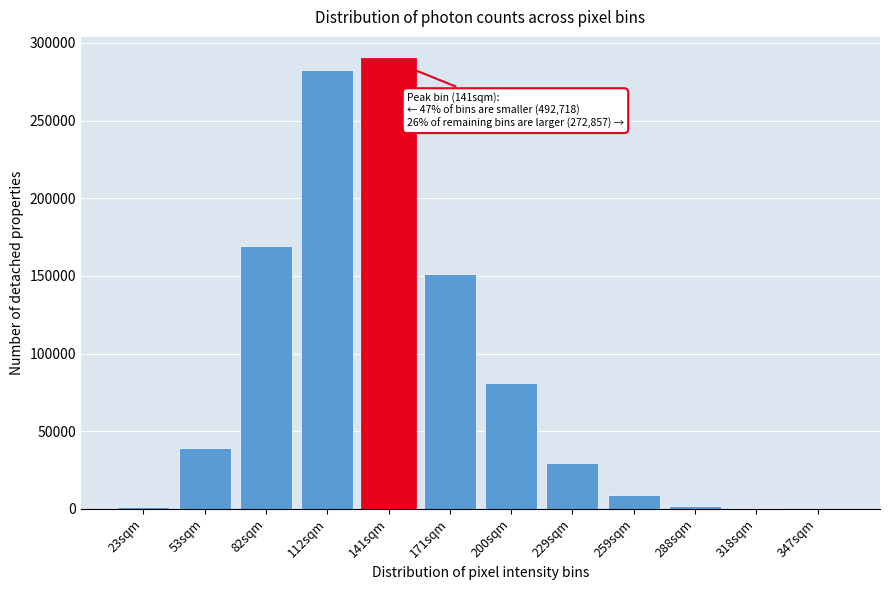

What is the greatest value displayed?

289364